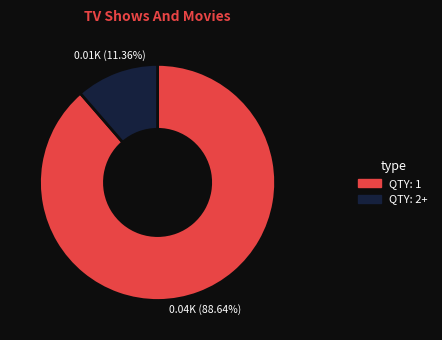

Is there a majority slice in this chart?

Yes